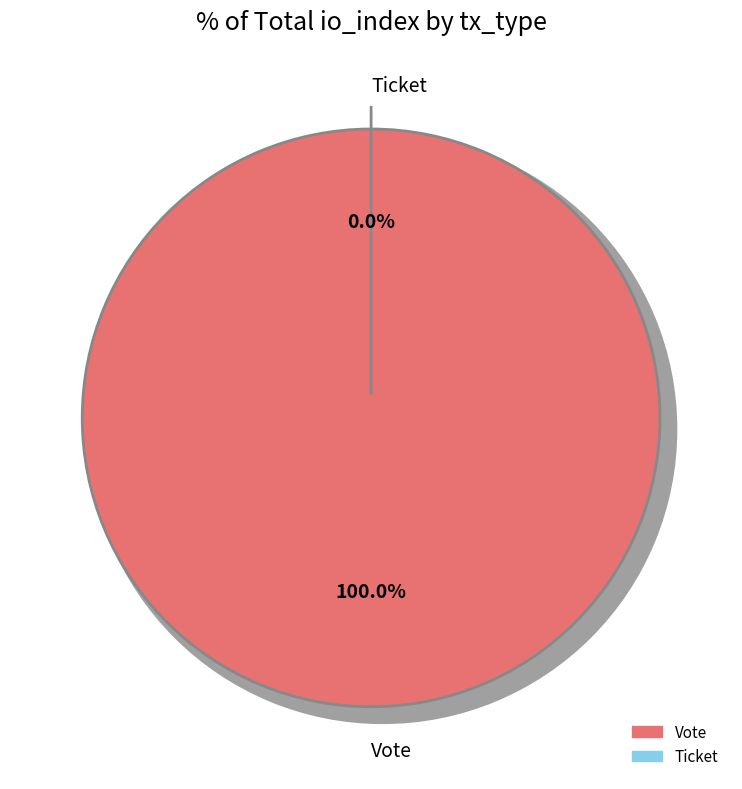

Count the number of slices in the pie.

2